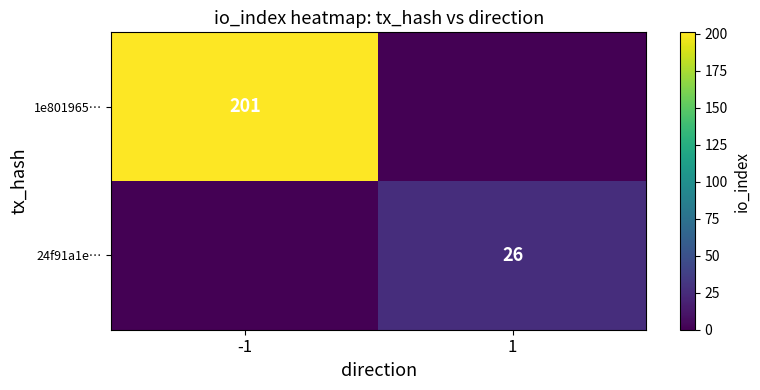

At how many categories does at least one series exceed 44?

1